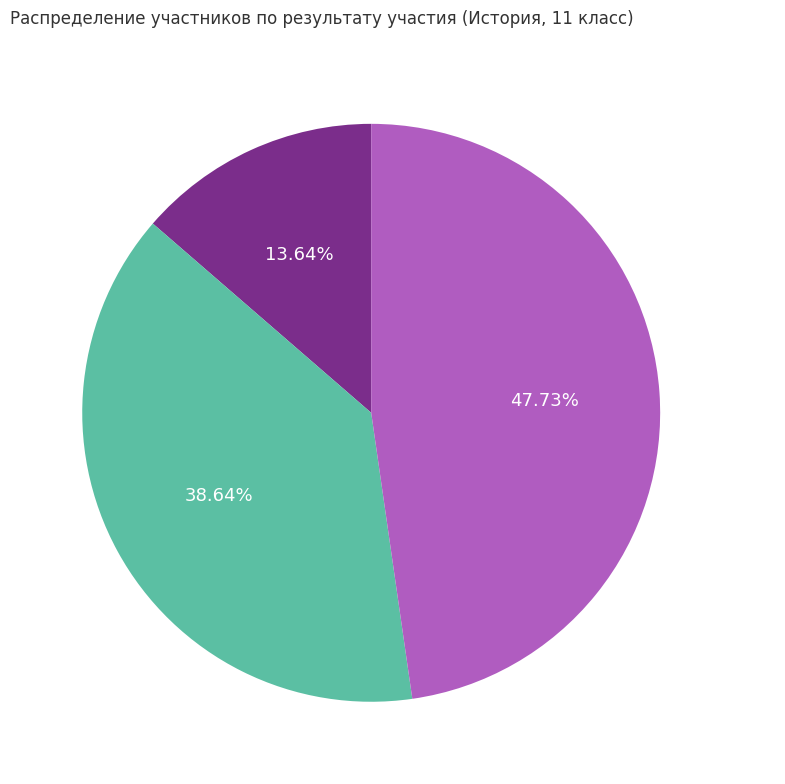

Which slice is the largest?

Участник